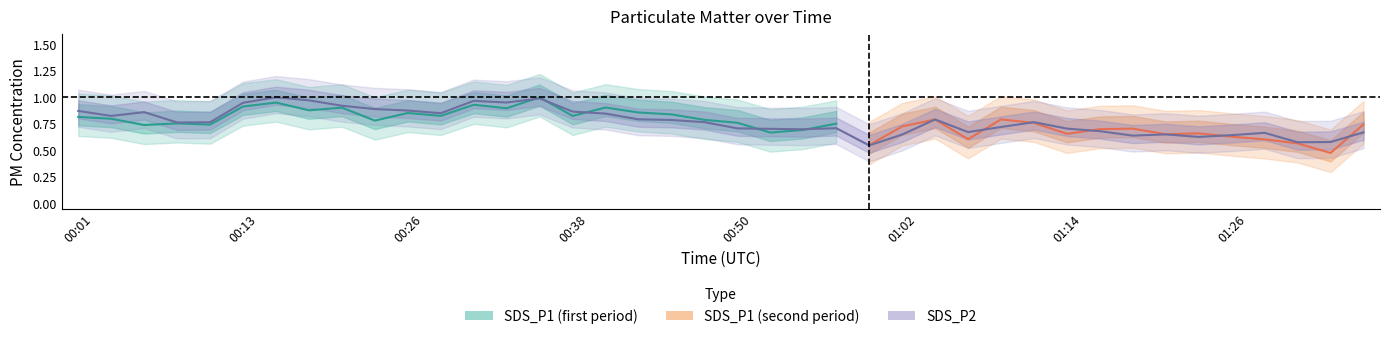

At which category does the data reach its first local peak?

00:06